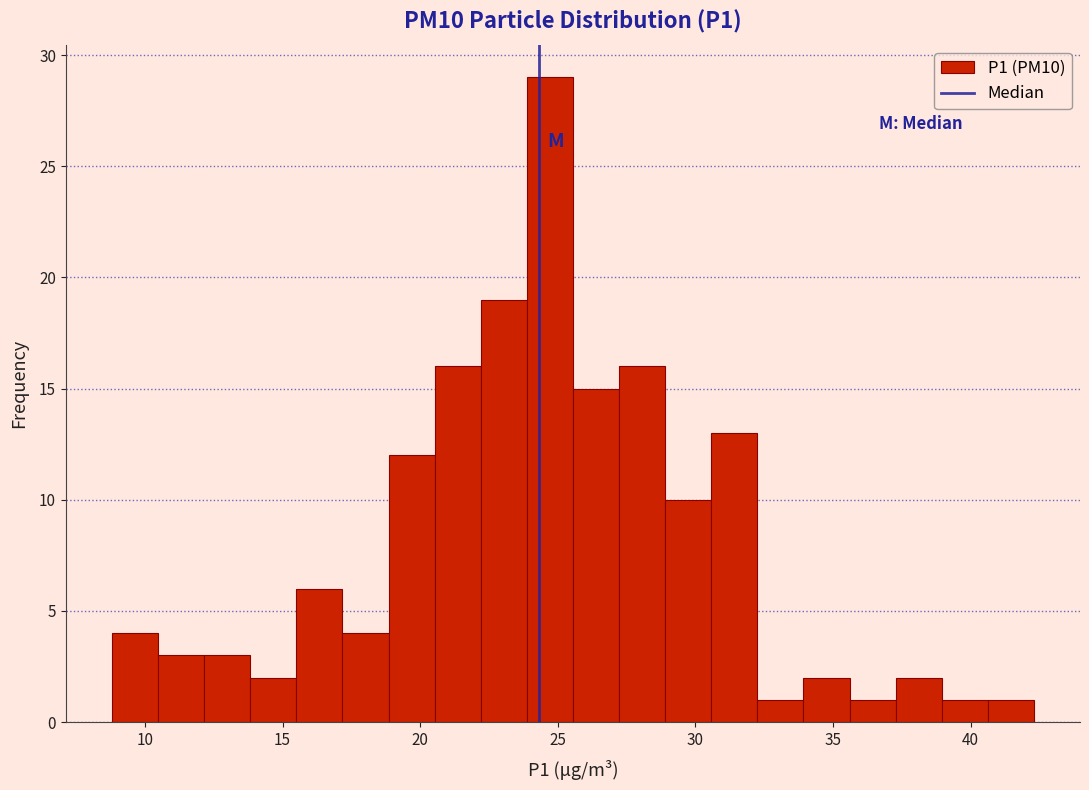

Read against the x-axis, roughly where is the centre of the tallest bar?

24.5